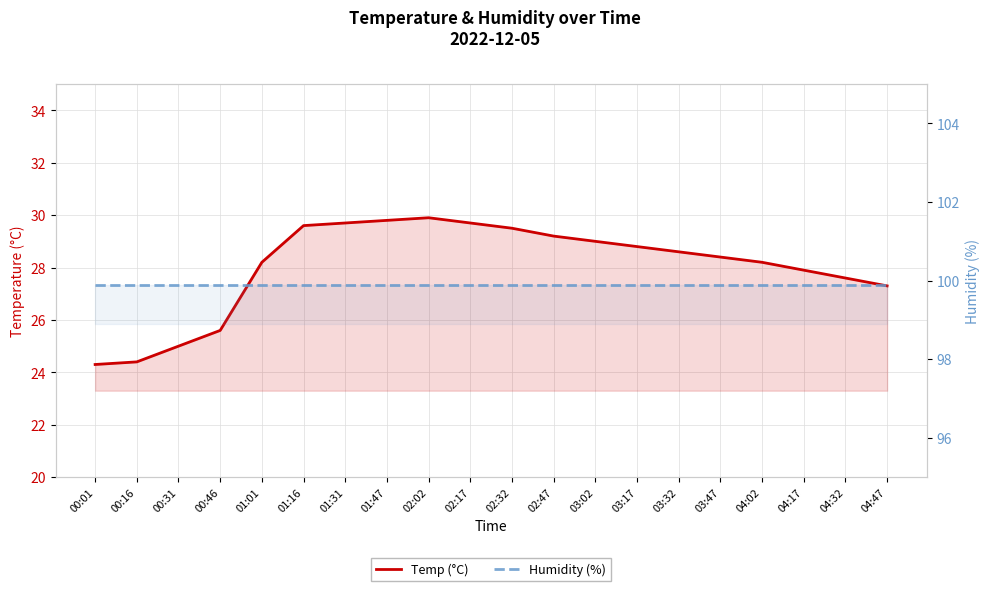

Is the value of Temp (°C) at 00:01 greater than the value of Humidity (%) at 00:46?

No